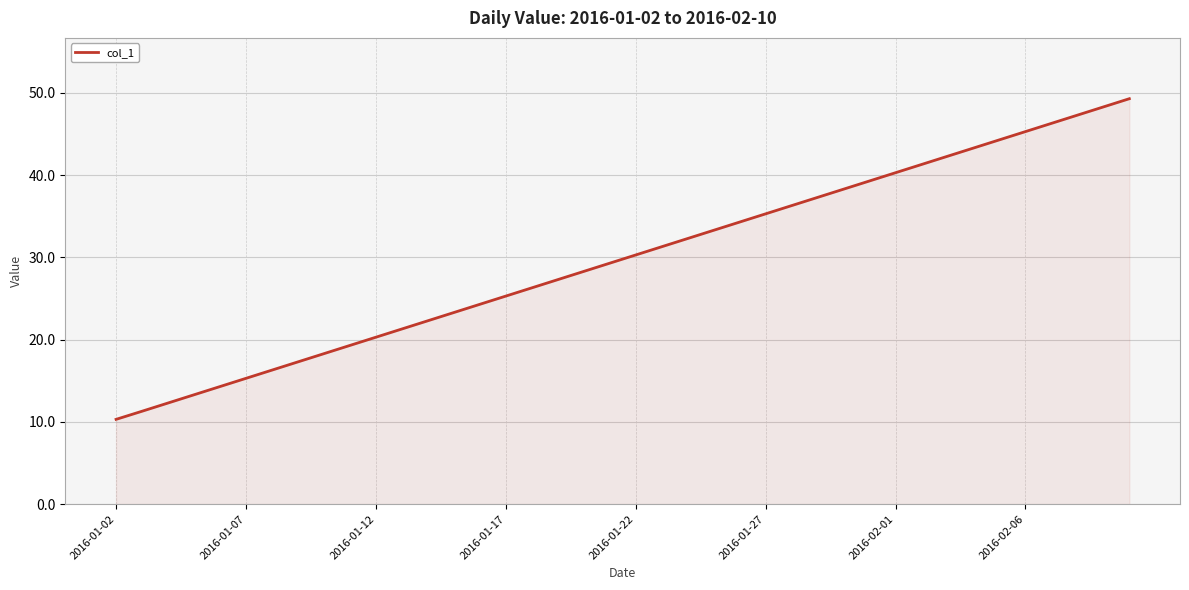

What is the difference between the maximum and minimum values?

39.0